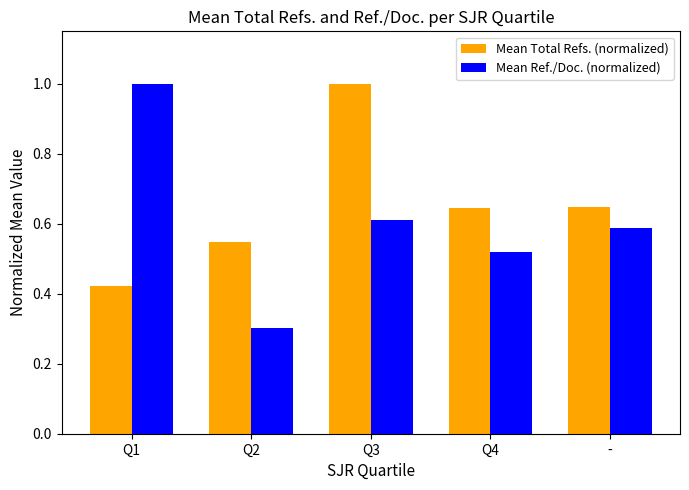

True or false: Mean Total Refs. (normalized) has a value of 1.0 at Q3.

True